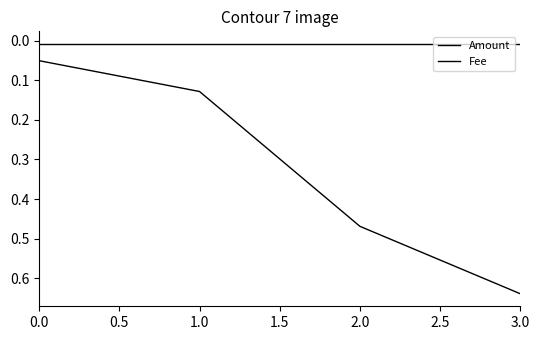

How many categories are shown in the chart?

4